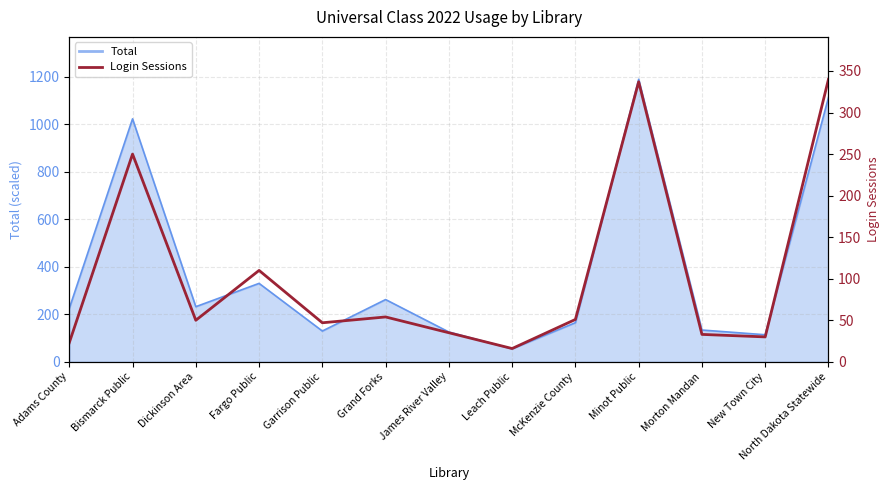

Is it true that the value at Fargo Public is 110?

True